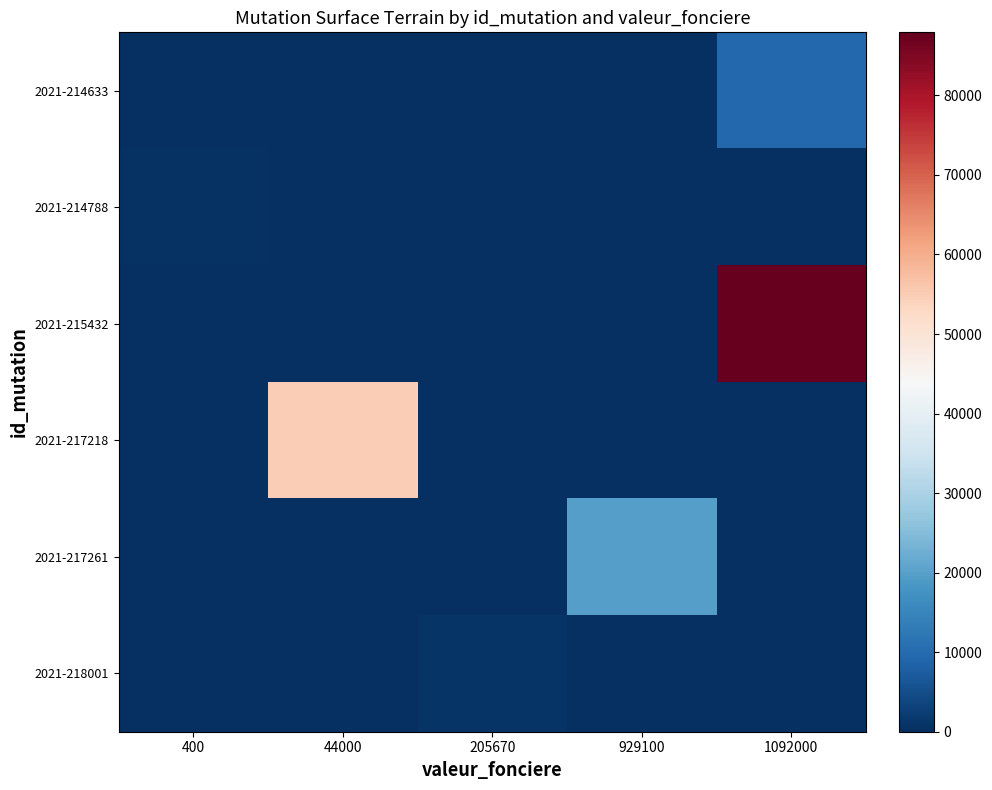

Reading left to right, extract all data points from this chart.

2021-214633: 400=0	44000=0	205670=0	929100=0	1092000=9409
2021-214788: 400=379	44000=0	205670=0	929100=0	1092000=0
2021-215432: 400=0	44000=0	205670=0	929100=0	1092000=87931
2021-217218: 400=0	44000=54737	205670=0	929100=0	1092000=0
2021-217261: 400=0	44000=0	205670=0	929100=19874	1092000=0
2021-218001: 400=0	44000=0	205670=958	929100=0	1092000=0